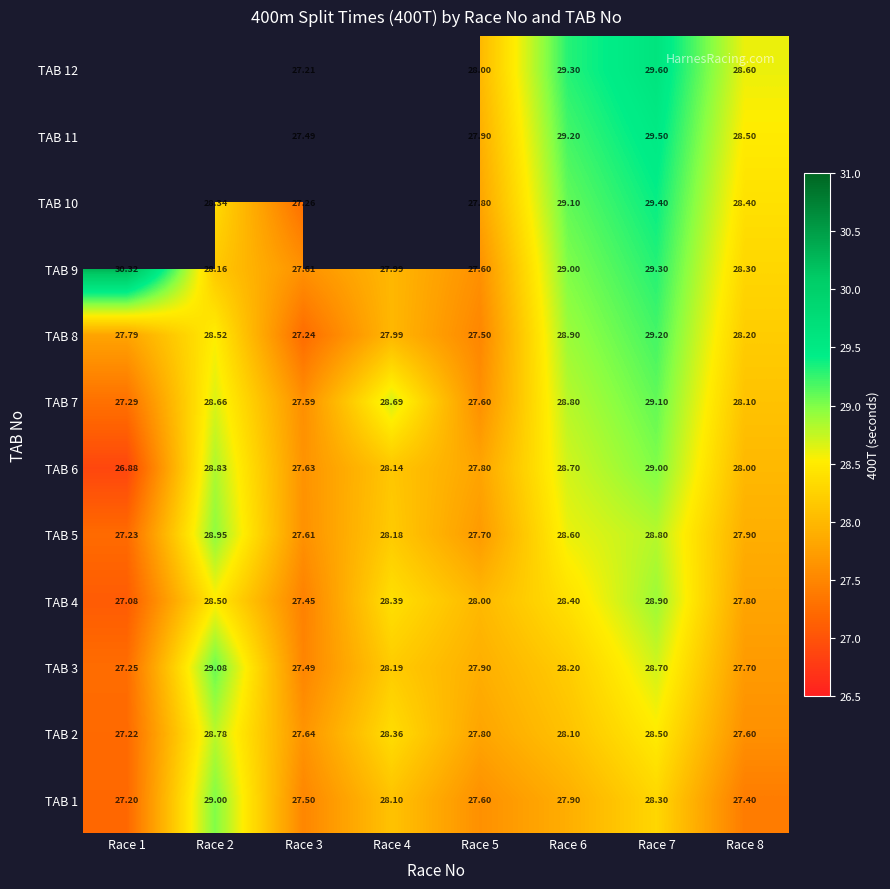

What is the maximum value for TAB 1?

29.0